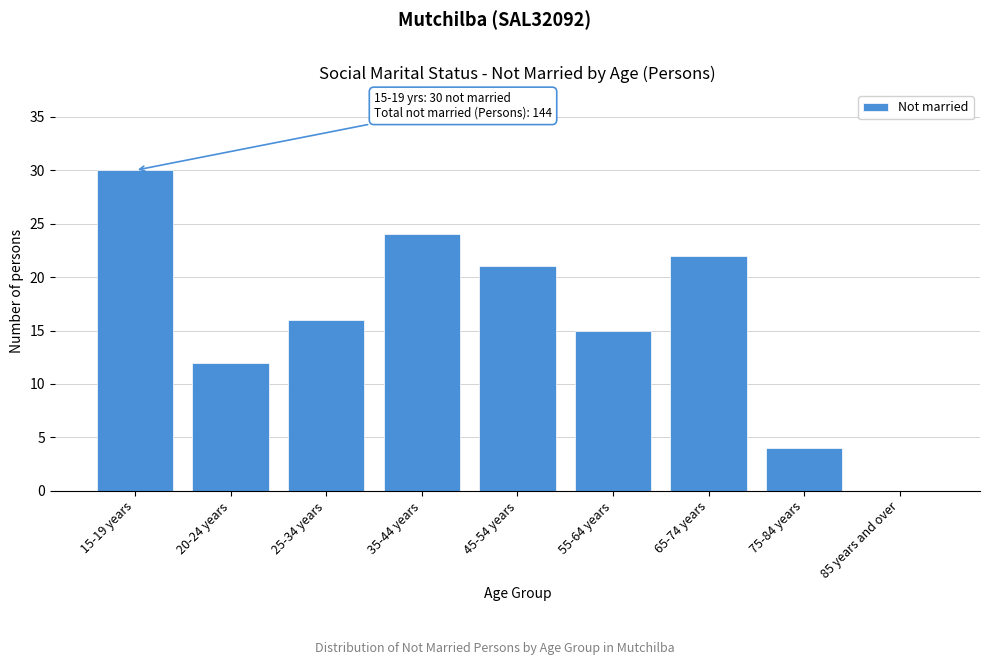

Reading left to right, extract all data points from this chart.

15-19 years=30	20-24 years=12	25-34 years=16	35-44 years=24	45-54 years=21	55-64 years=15	65-74 years=22	75-84 years=4	85 years and over=0